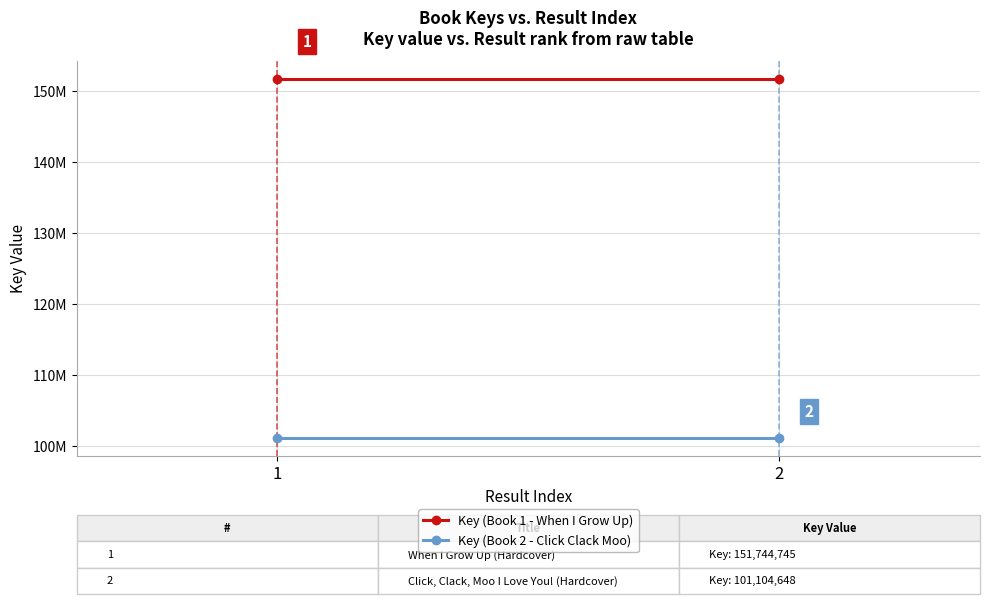

What is the value of the Key (Book 1 - When I Grow Up) point at the 2nd from the left?

151744745